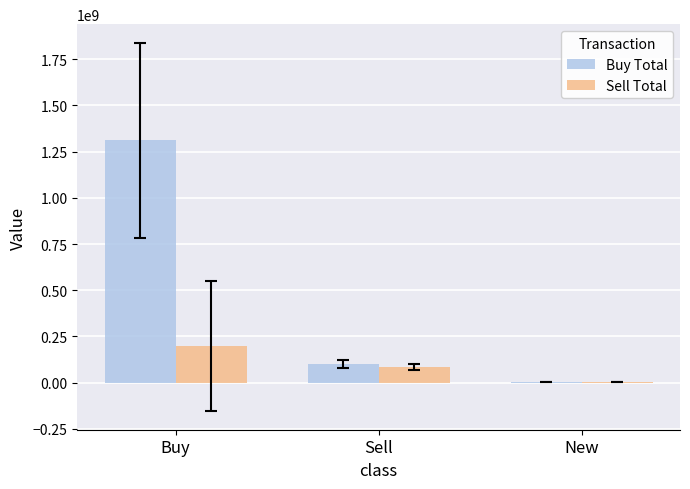

The value of Buy Total at New is 1867000. True or false?

True